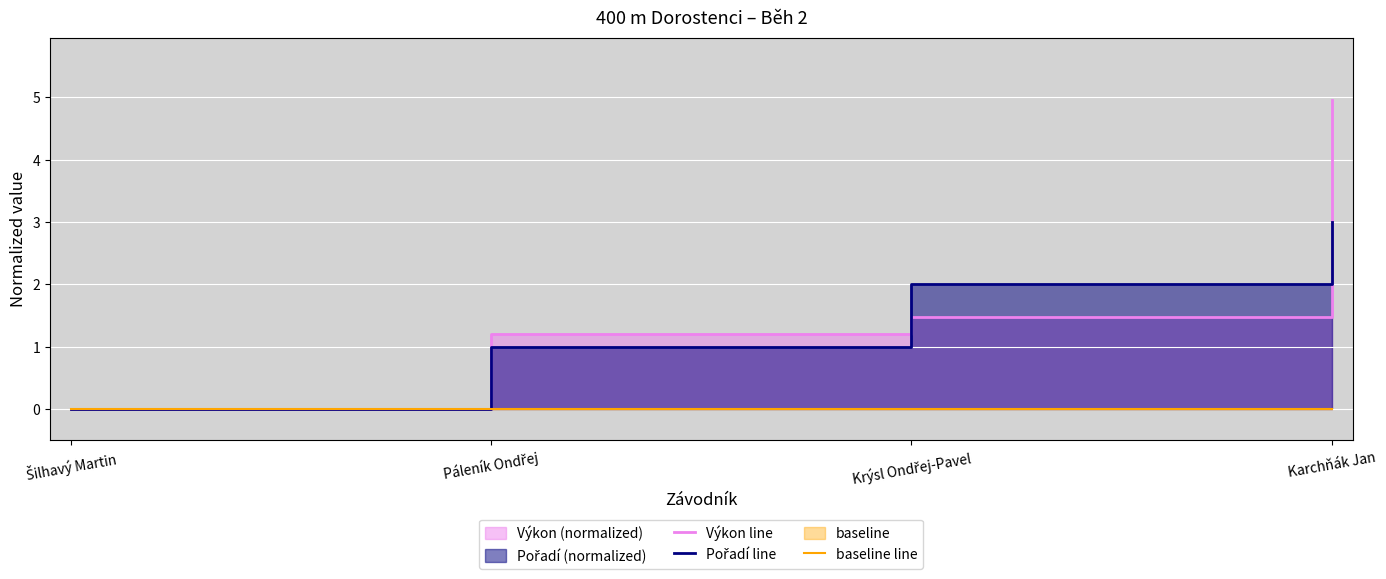

True or false: baseline line and Pořadí line cross at least once.

False